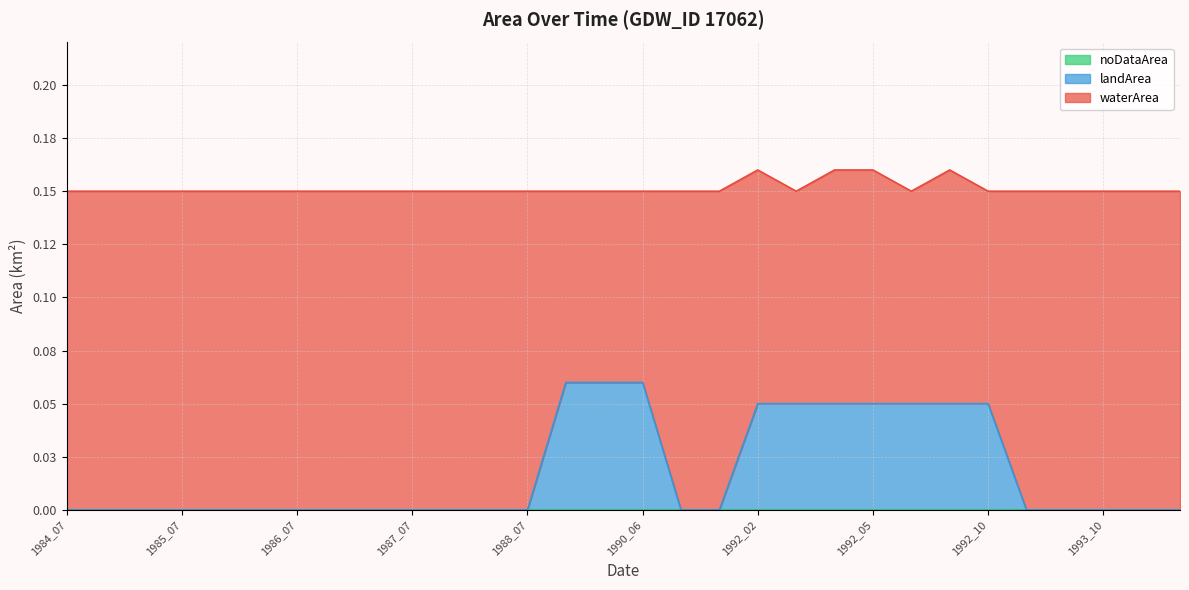

True or false: waterArea has a value of 0.0 at 1992_02.

False